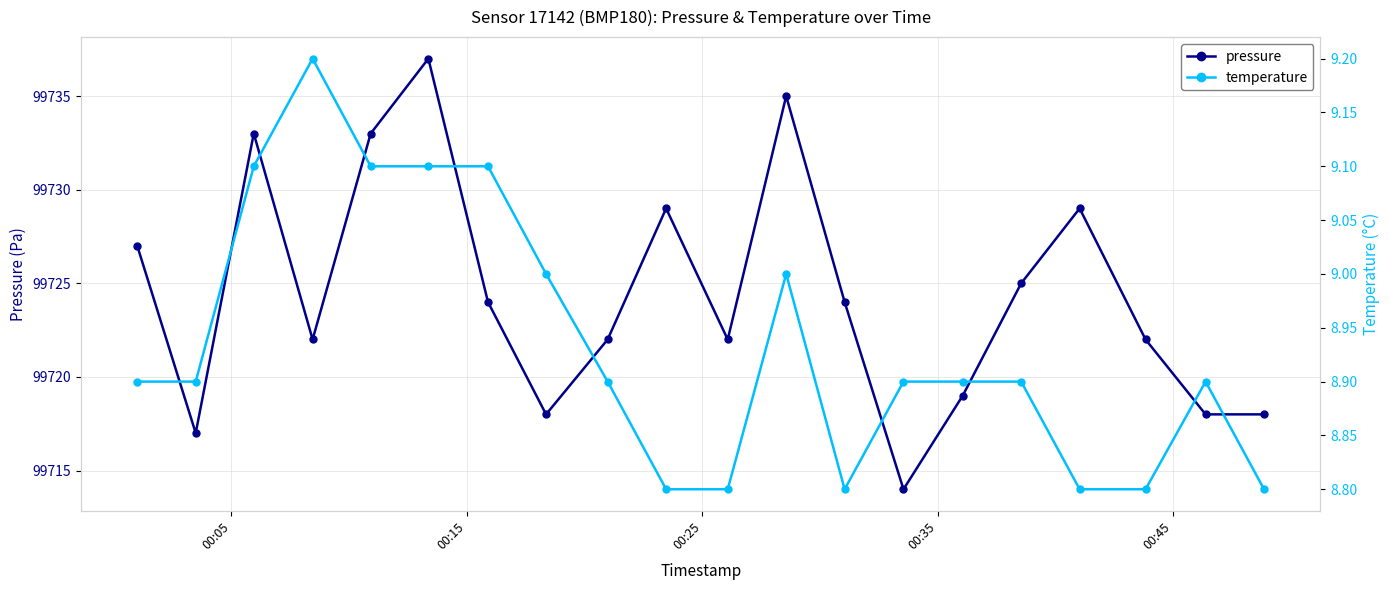

What is the greatest value displayed?

99737.0